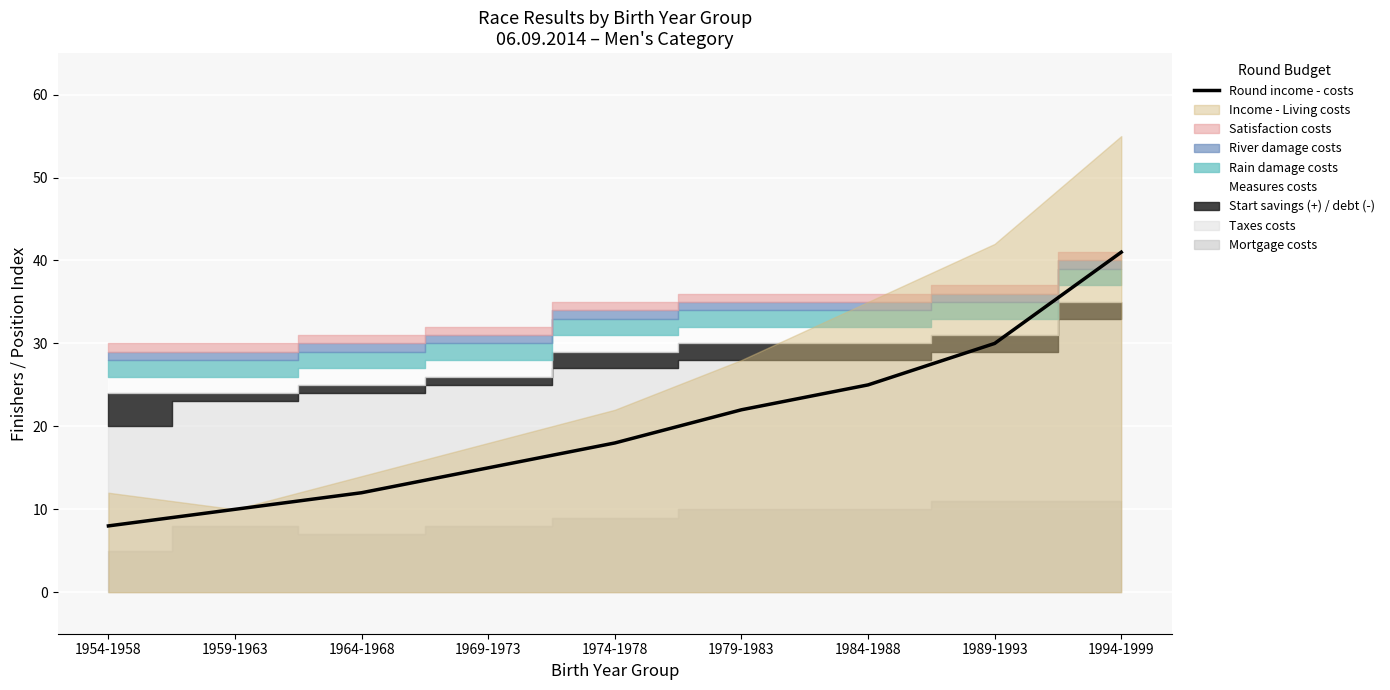

Where does the data first go above 18?

1979-1983